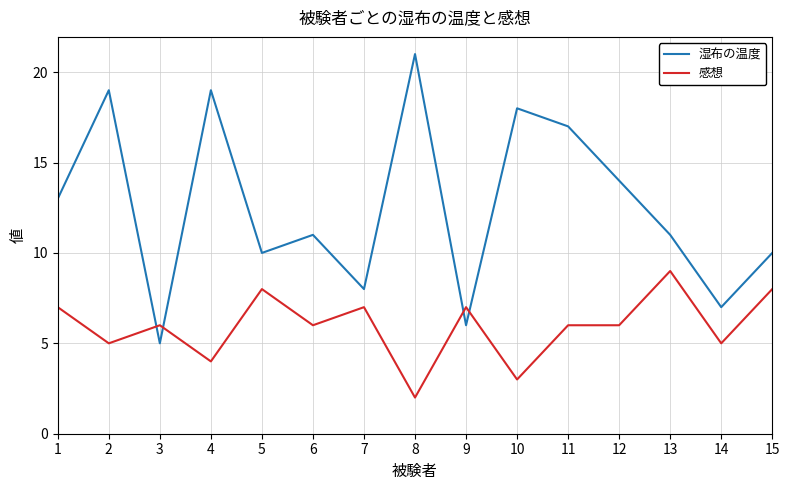

Which series has the largest range (max minus min)?

湿布の温度